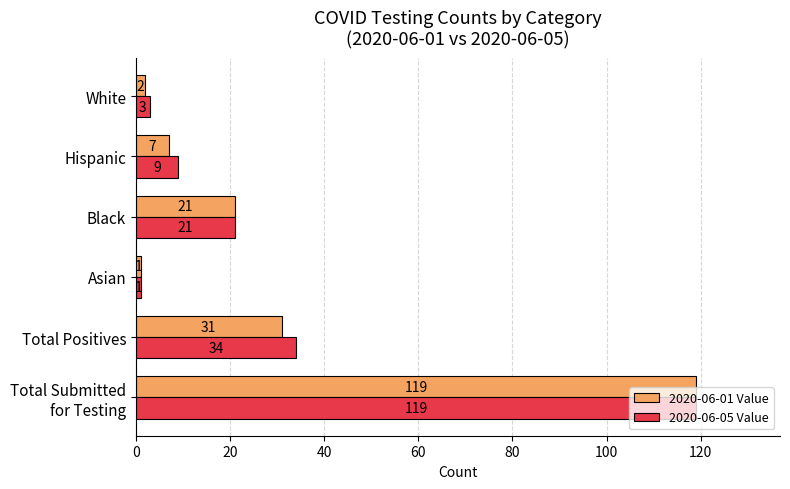

Rank the series by their average value, from lowest to highest.

2020-06-01 Value, 2020-06-05 Value